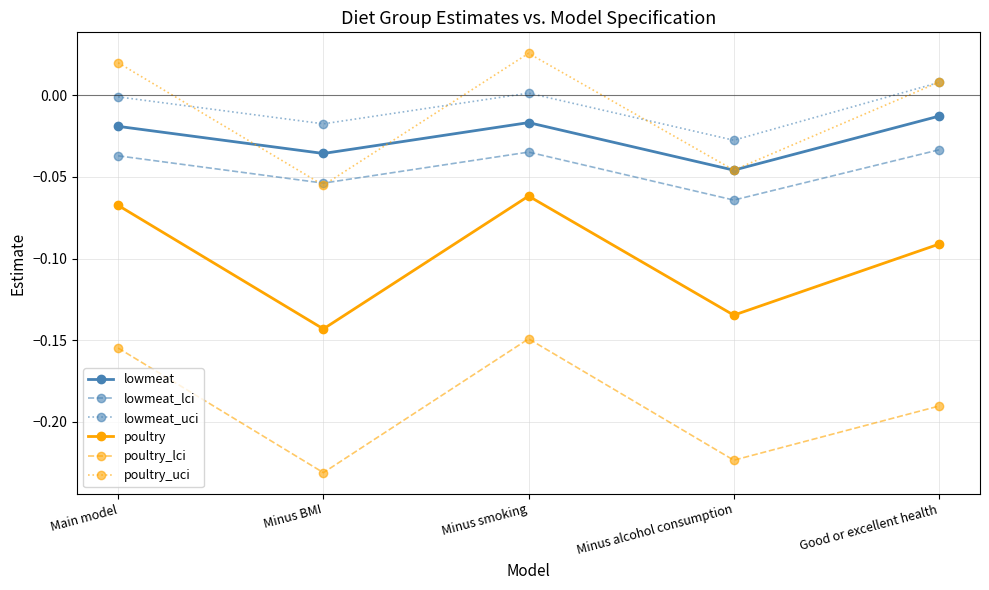

What position from the left is Minus smoking?

3